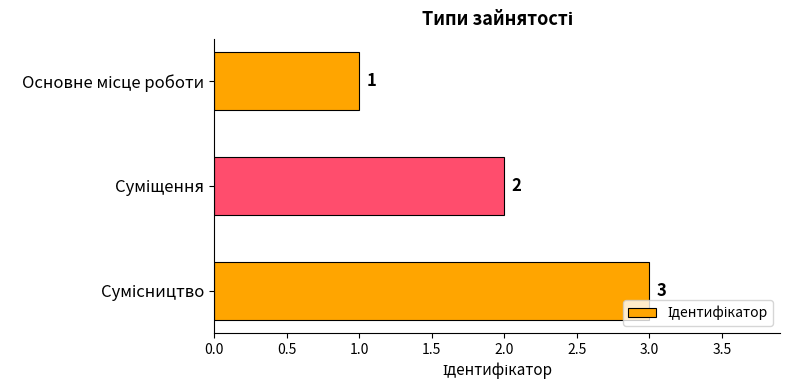

What is the sum of all values?

6